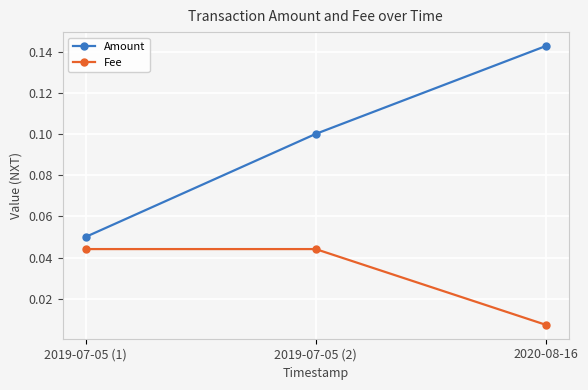

How many Amount values are between 0 and 1?

3